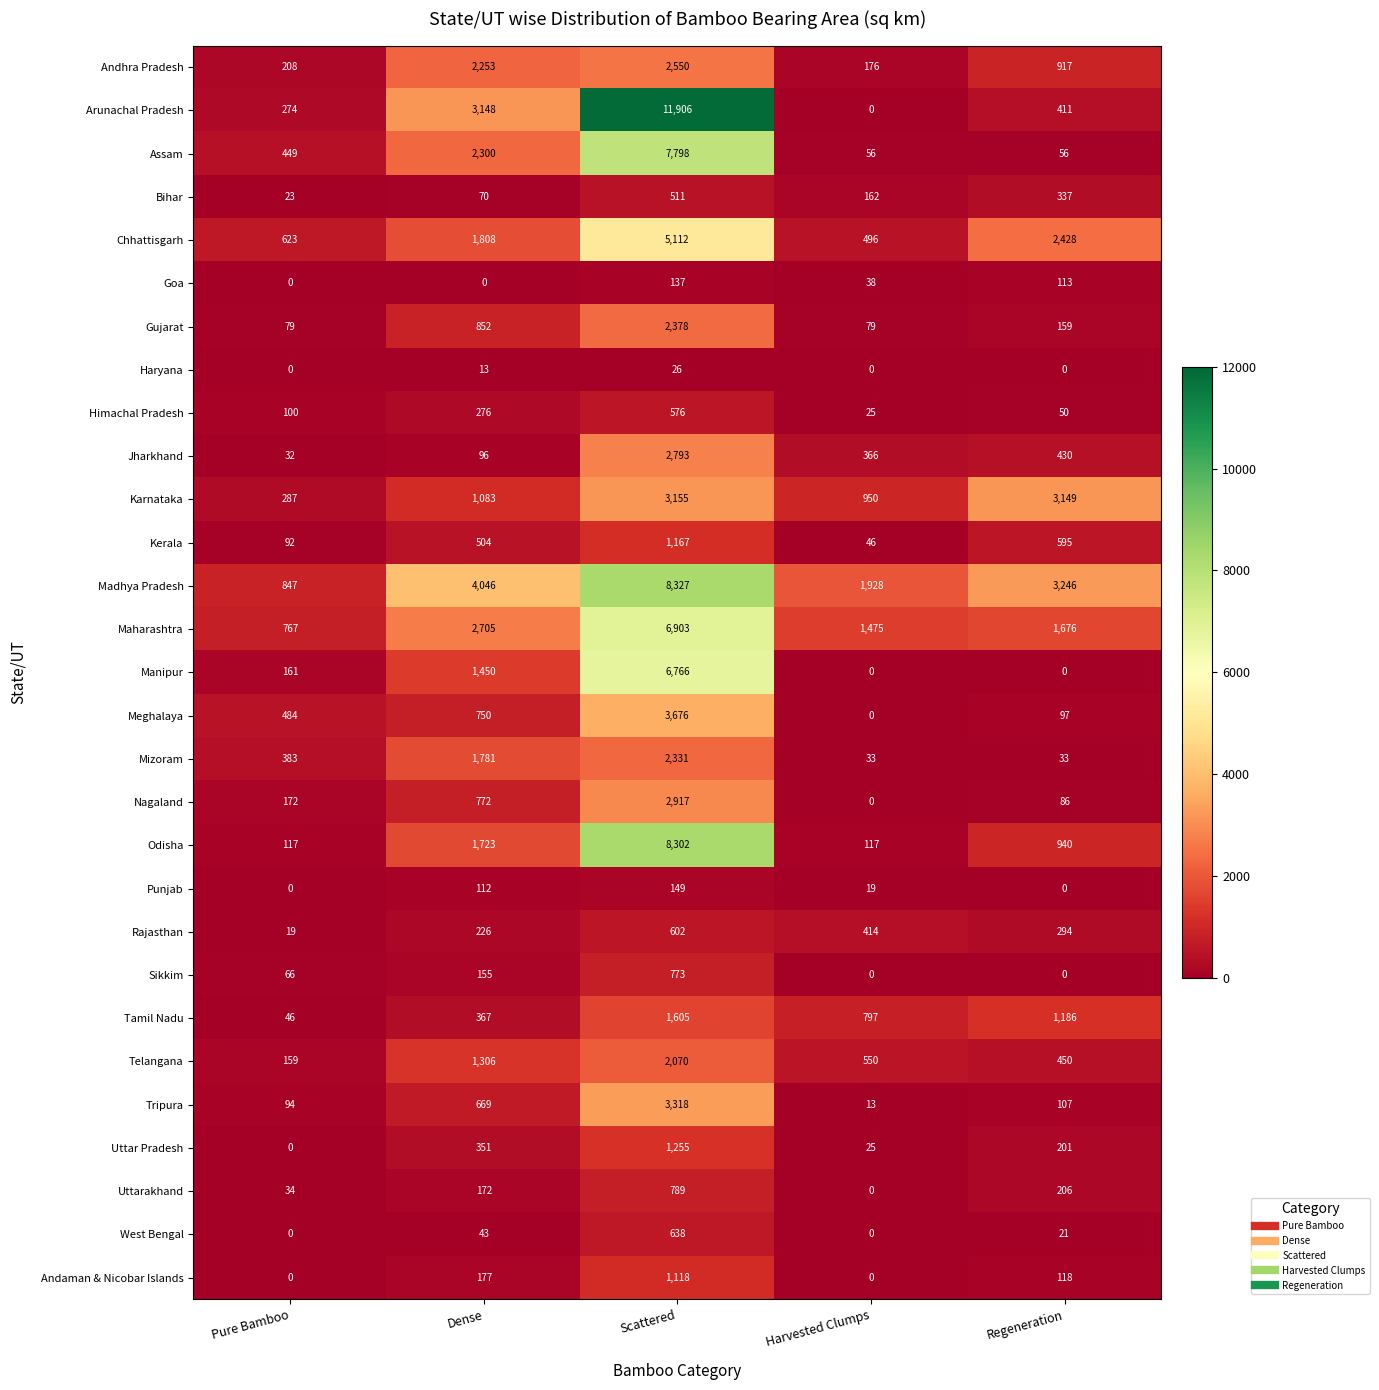

True or false: Jharkhand has a value of 366 at Harvested Clumps.

True